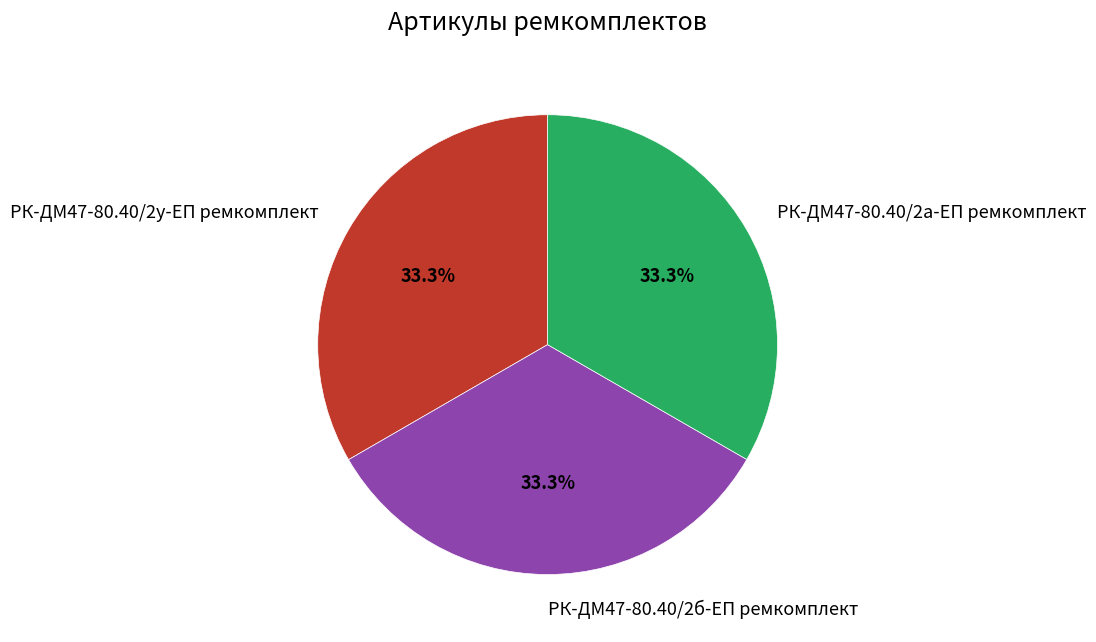

What percentage is the РК-ДМ47-80.40/2у-ЕП ремкомплект slice, to the nearest percent?

33%